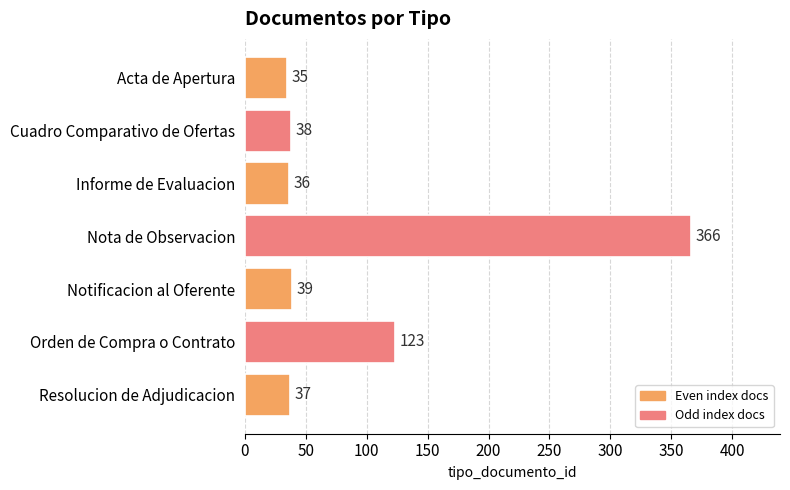

Rank the categories by value from lowest to highest.

Acta de Apertura, Informe de Evaluacion, Resolucion de Adjudicacion, Cuadro Comparativo de Ofertas, Notificacion al Oferente, Orden de Compra o Contrato, Nota de Observacion